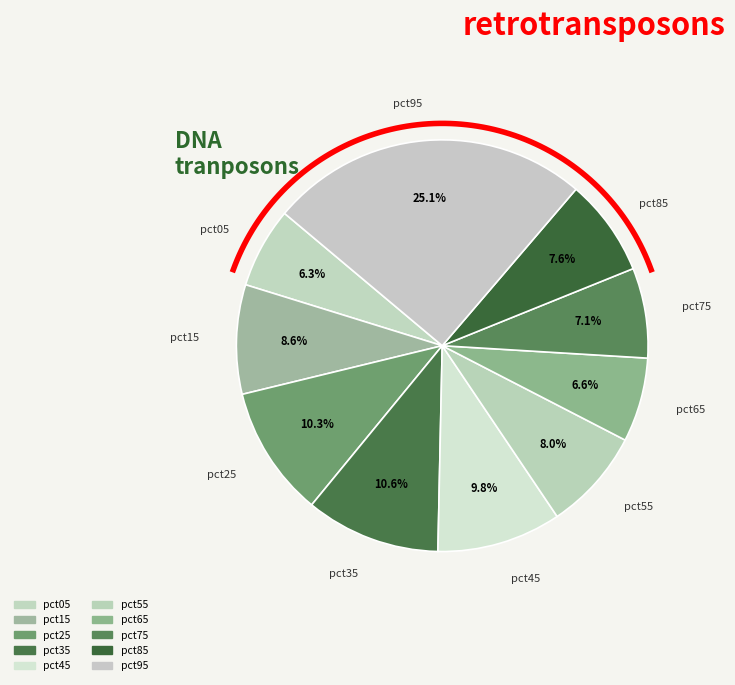

Does any single category account for the majority?

No